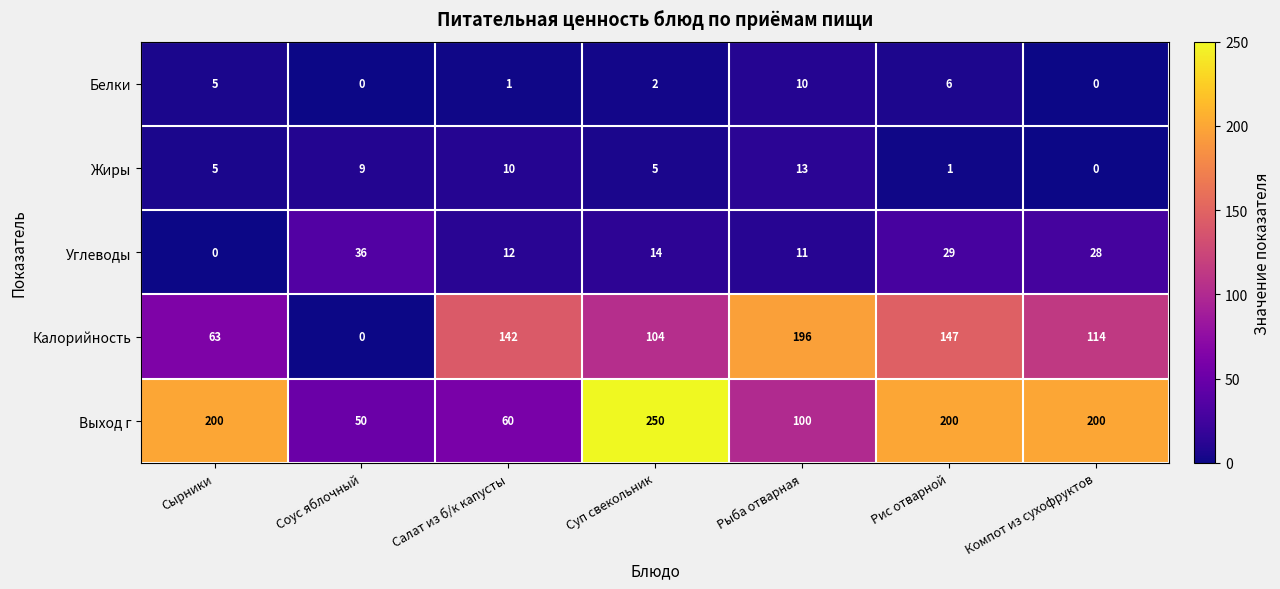

True or false: Выход г has a value of 50 at Соус яблочный.

True